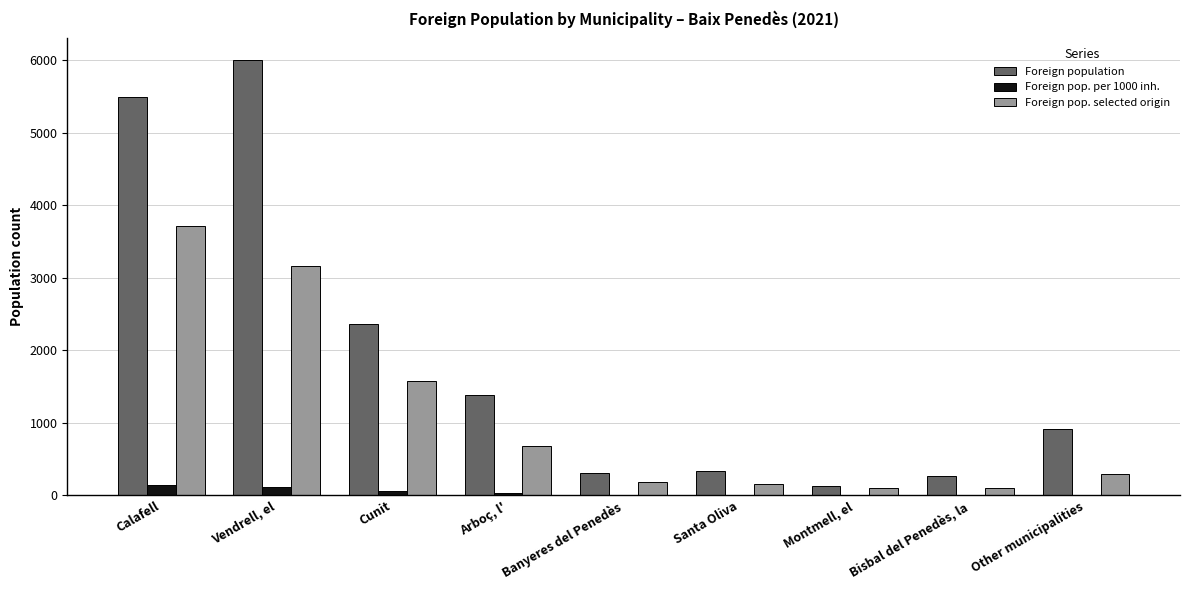

The Foreign population series shows 911 at Other municipalities. True or false?

True